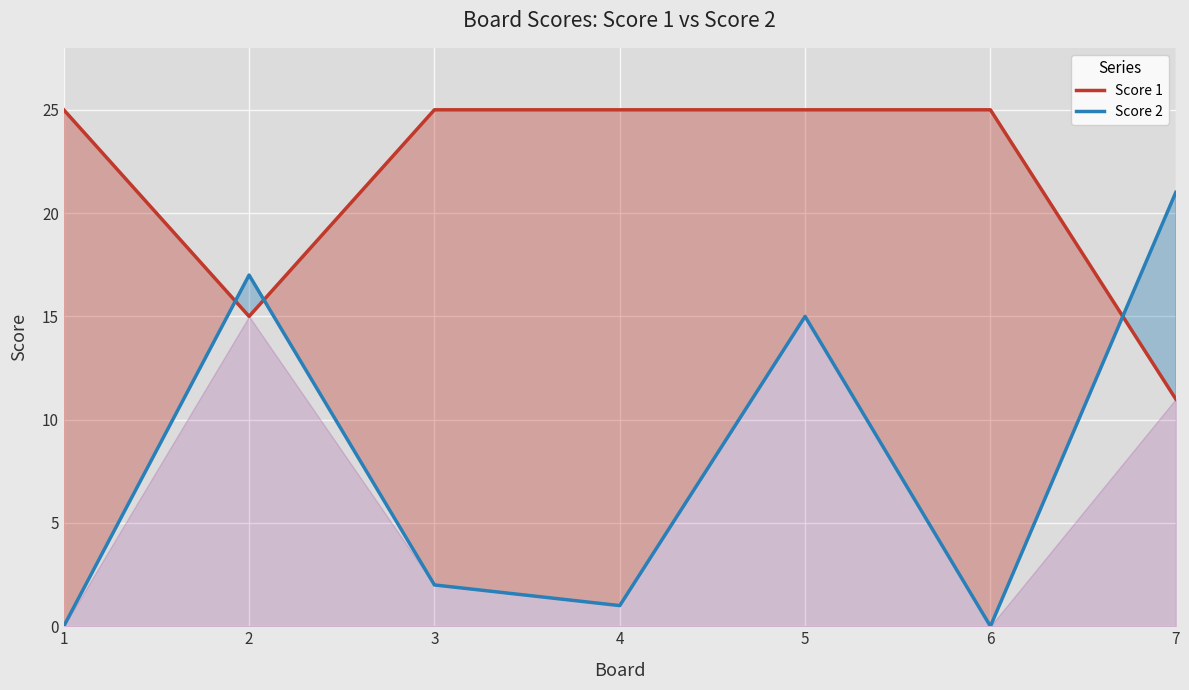

Which series changed the most between 2 and 7?

Score 1